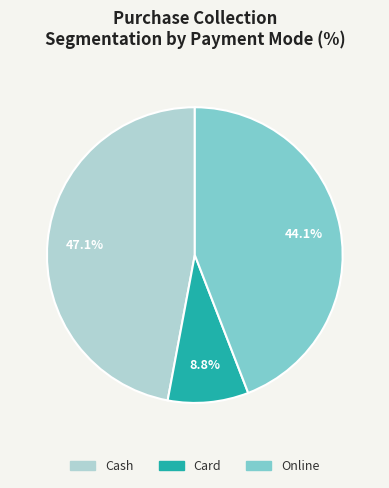

How many slices are in this pie chart?

3